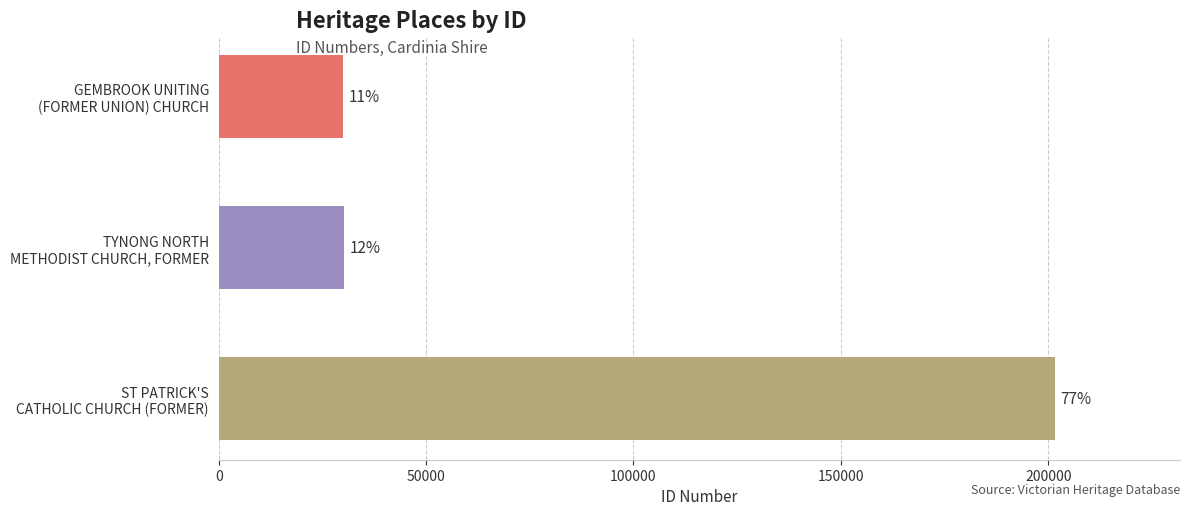

Does the chart contain any negative values?

No